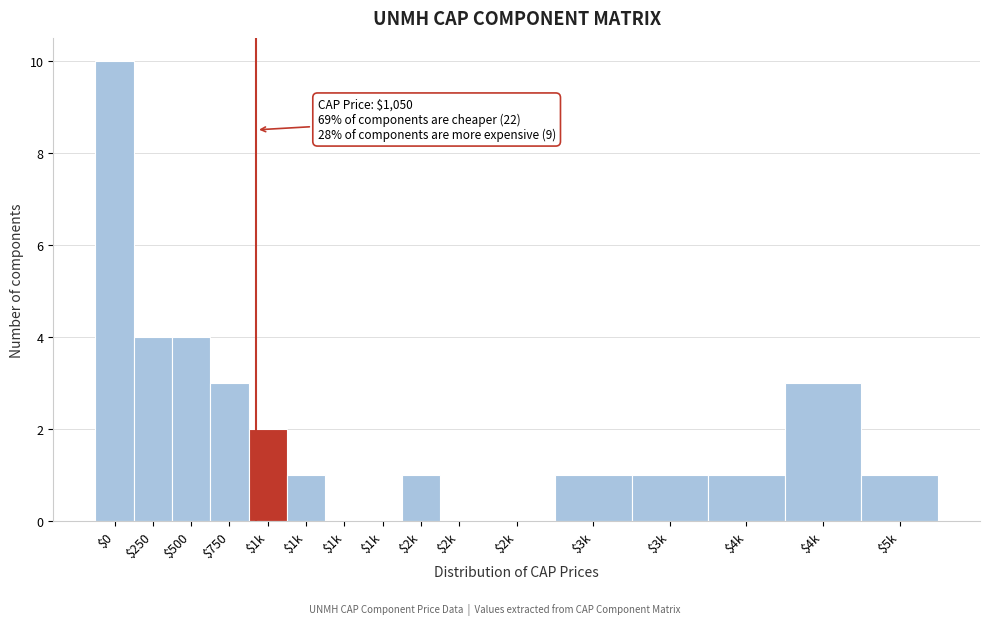

How many series are shown in this chart?

1